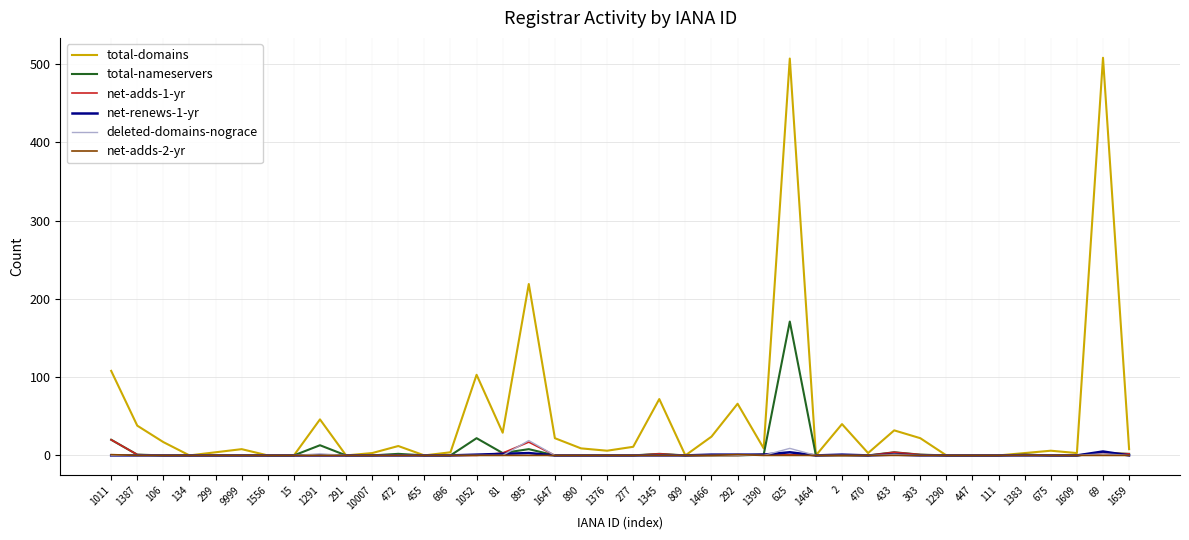

The value of net-adds-2-yr at 895 is 0. True or false?

True